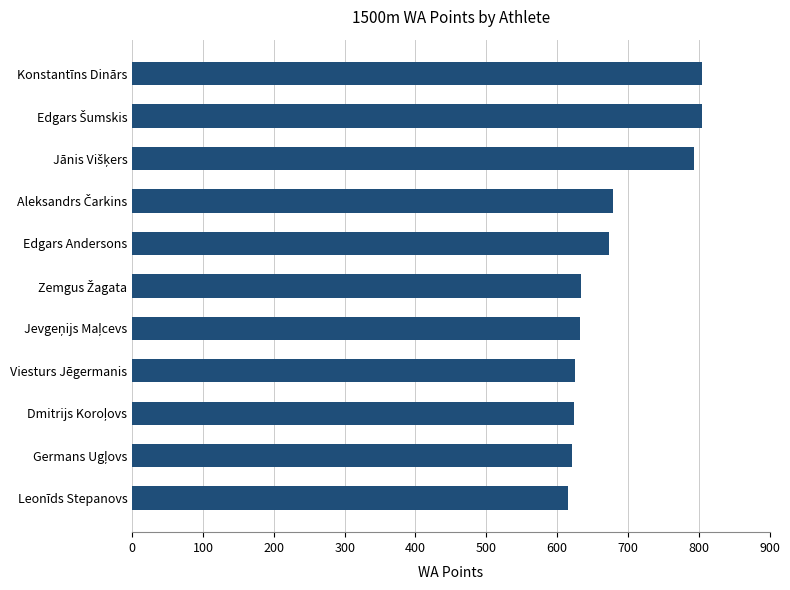

Are the bars grouped side by side (vs. stacked)?

No